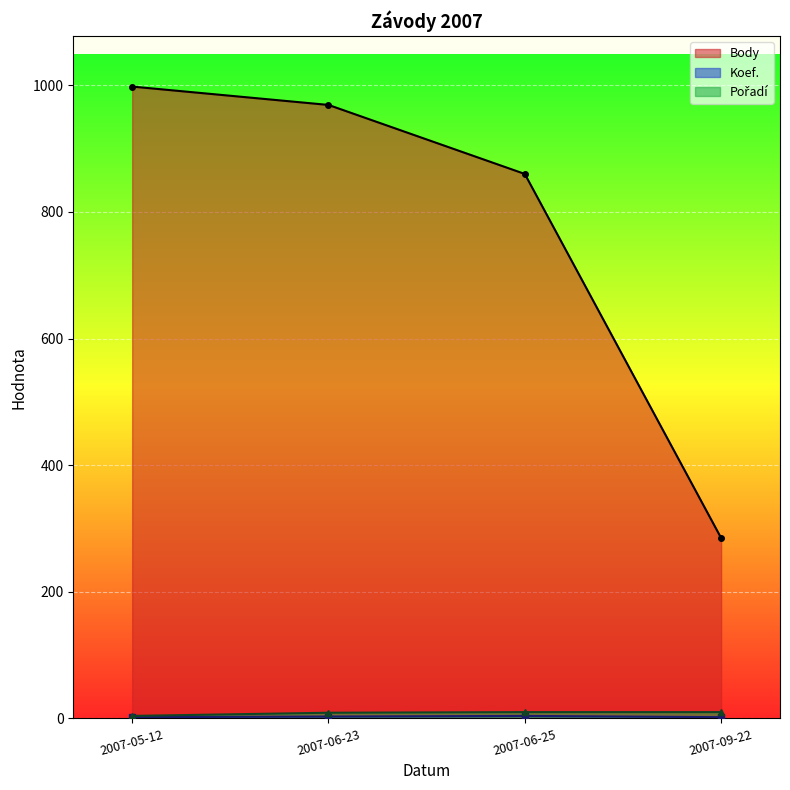

How many lines are shown in the chart?

3